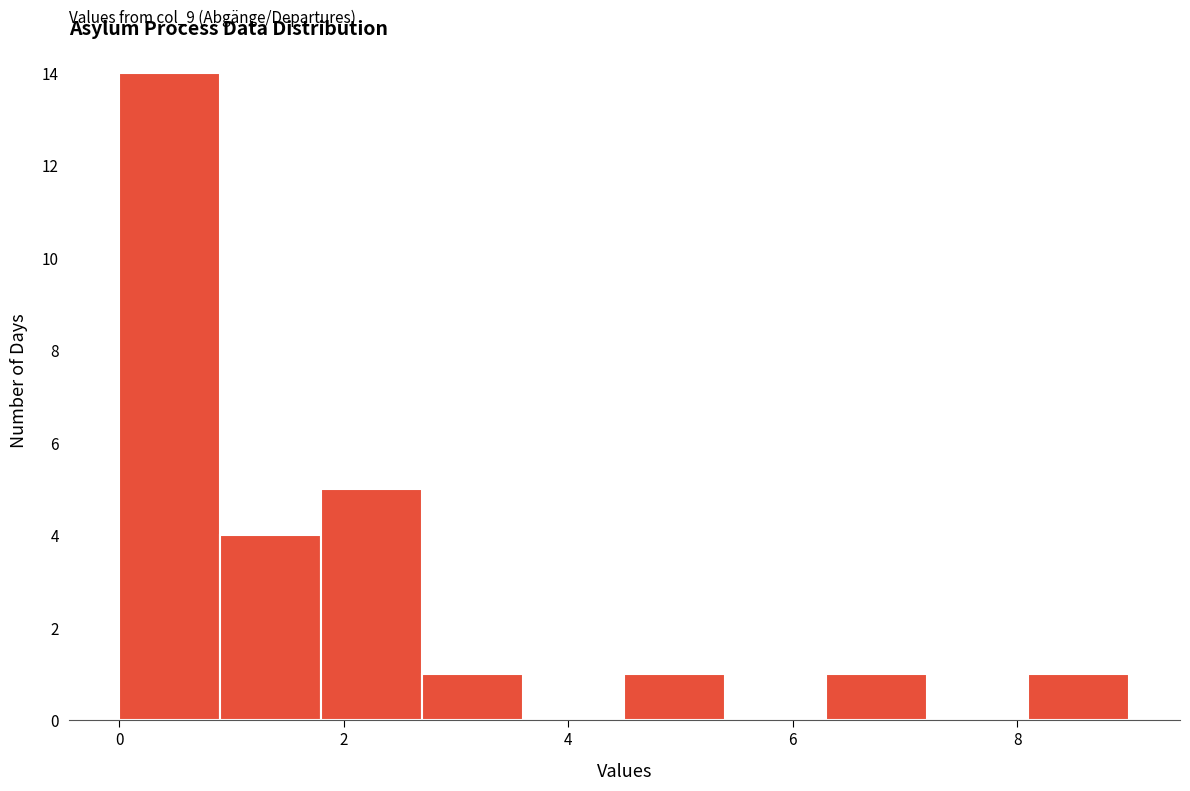

Over which range of the x-axis is the bar tallest?

0.0 to 0.9